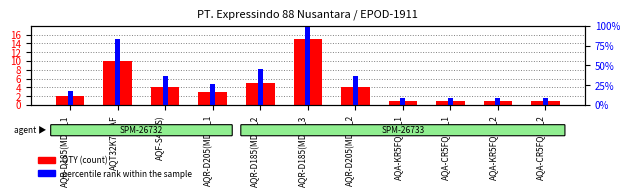

Reading left to right, what are all the values shown in this chart?

2	10	4	3	5	15	4	1	1	1	1